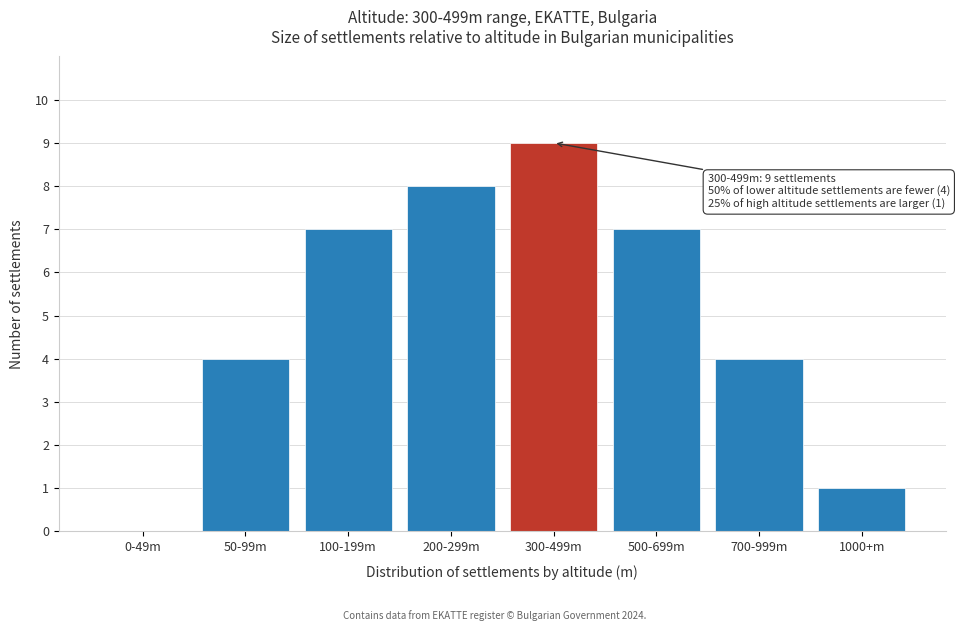

Reading left to right, what are all the values shown in this chart?

0-49m=0	50-99m=4	100-199m=7	200-299m=8	300-499m=9	500-699m=7	700-999m=4	1000+m=1